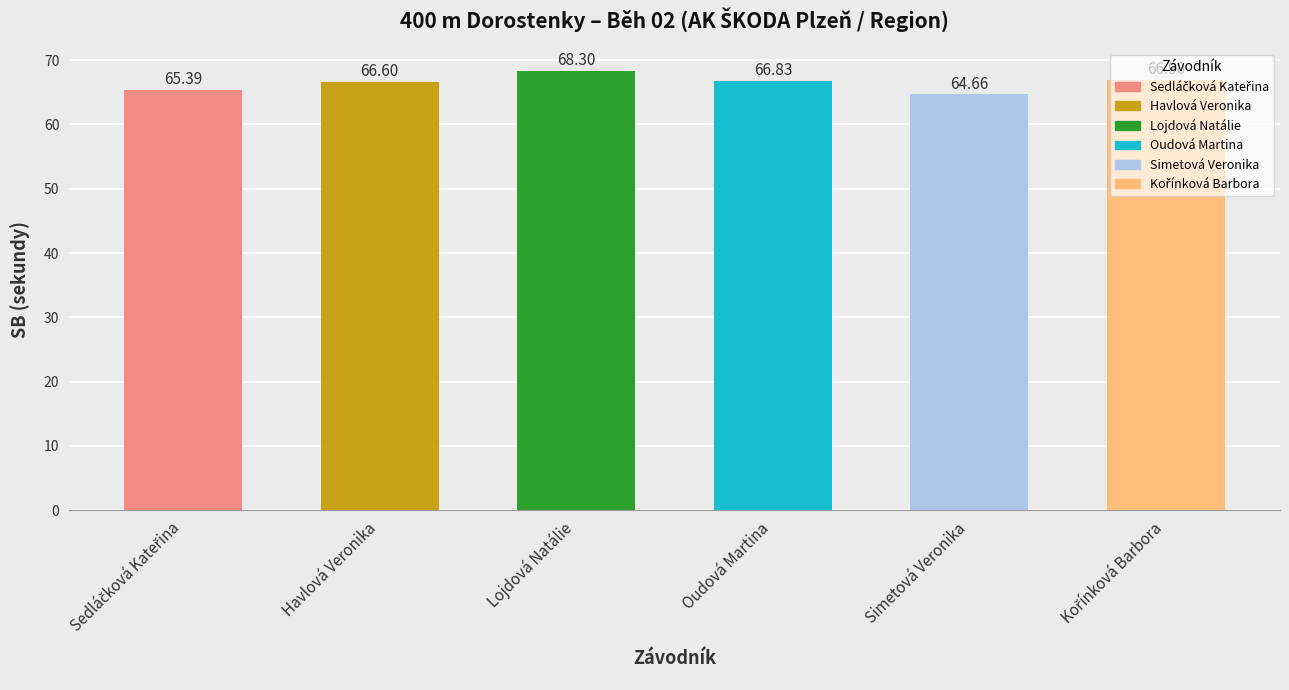

Count the number of data series in this chart.

1